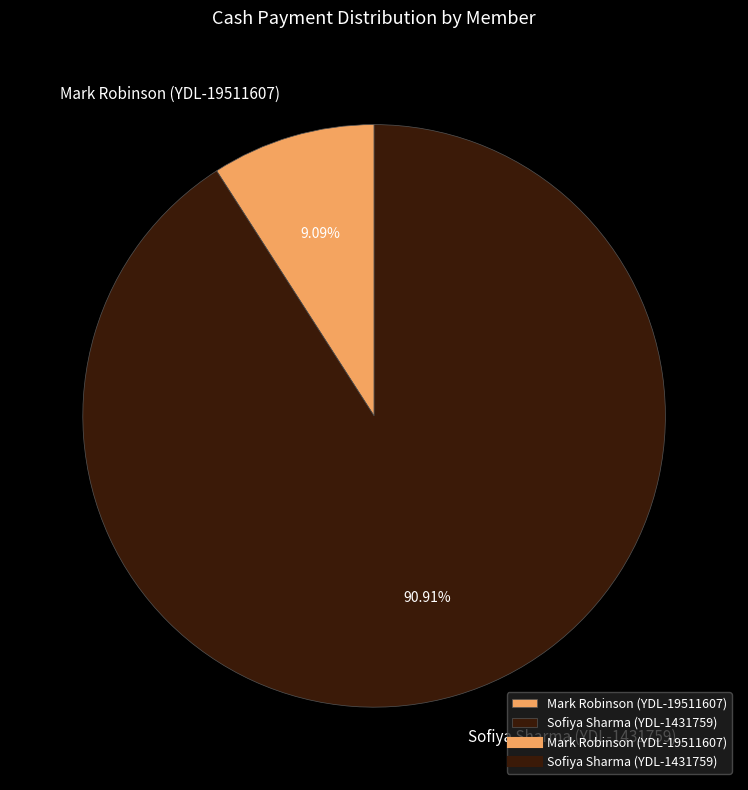

Which category has the biggest portion of the pie?

Sofiya Sharma (YDL-1431759)